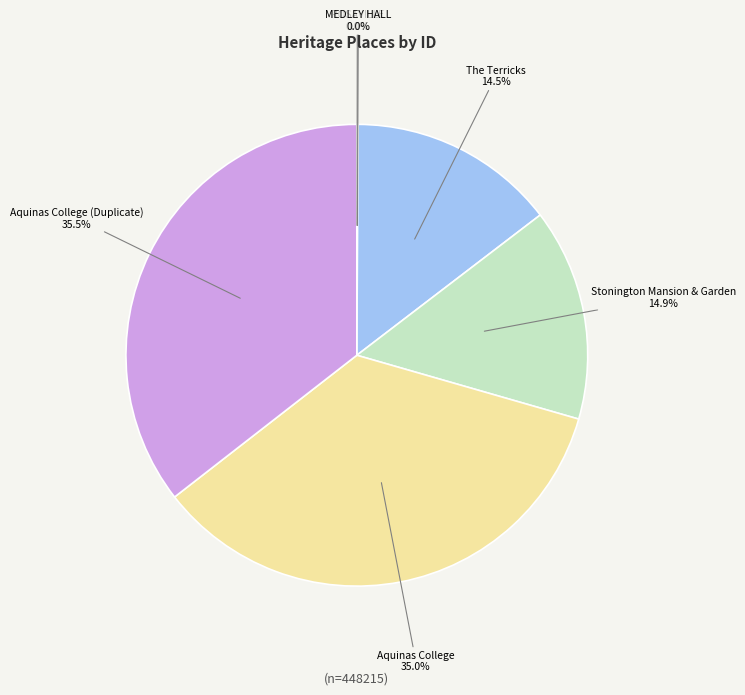

To the nearest percent, what is the average slice percentage?

17%